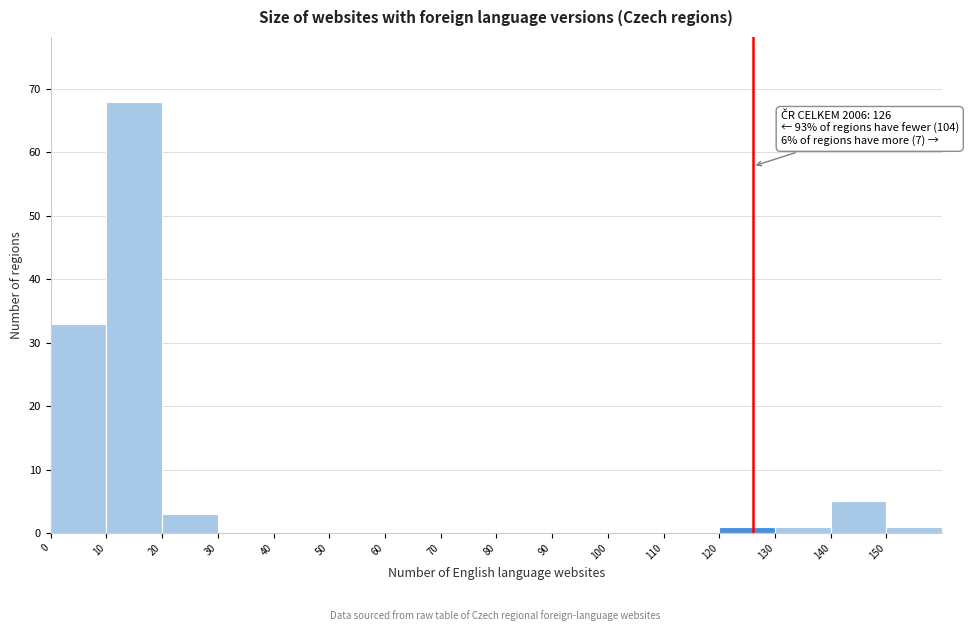

Which range on the x-axis has the tallest bar?

10 to 20